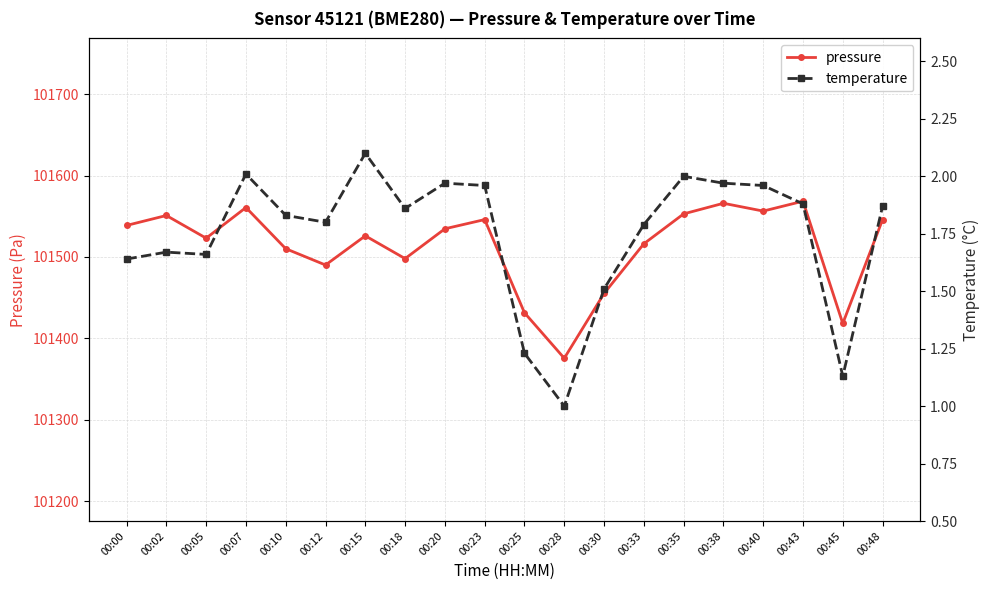

Reading left to right, list all the values displayed in this chart.

pressure: 00:00=101538.8	00:02=101551.0	00:05=101523.1	00:07=101560.8	00:10=101510.2	00:12=101490.1	00:15=101526.0	00:18=101498.0	00:20=101534.6	00:23=101545.9	00:25=101431.4	00:28=101375.6	00:30=101455.1	00:33=101516.2	00:35=101552.9	00:38=101566.0	00:40=101556.4	00:43=101568.5	00:45=101418.3	00:48=101545.9
temperature: 00:00=1.6	00:02=1.7	00:05=1.7	00:07=2.0	00:10=1.8	00:12=1.8	00:15=2.1	00:18=1.9	00:20=2.0	00:23=2.0	00:25=1.2	00:28=1.0	00:30=1.5	00:33=1.8	00:35=2.0	00:38=2.0	00:40=2.0	00:43=1.9	00:45=1.1	00:48=1.9